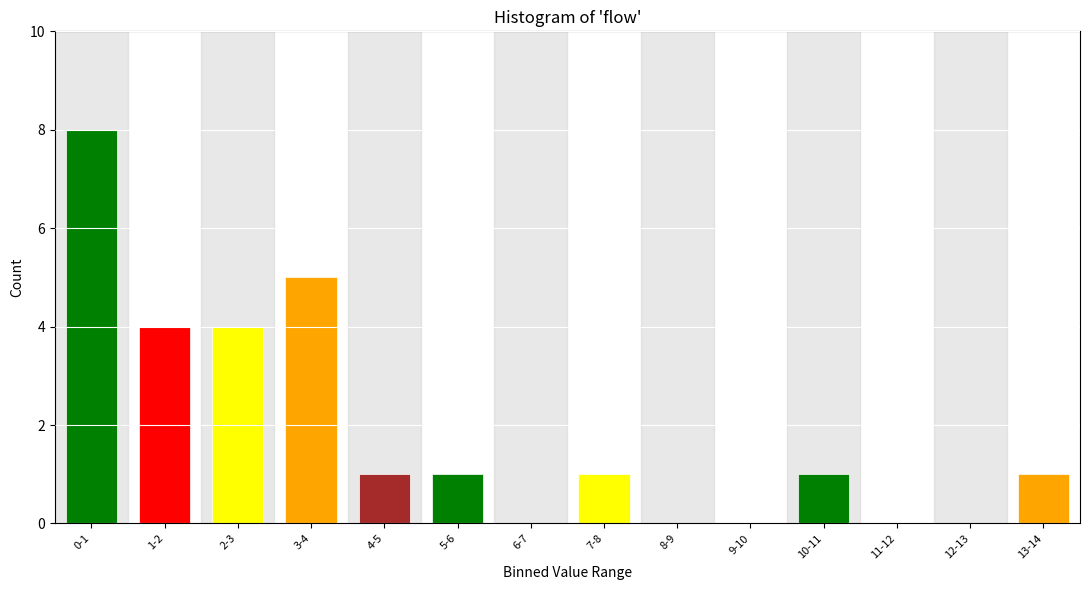

Reading left to right, extract all data points from this chart.

0-1=8	1-2=4	2-3=4	3-4=5	4-5=1	5-6=1	6-7=0	7-8=1	8-9=0	9-10=0	10-11=1	11-12=0	12-13=0	13-14=1